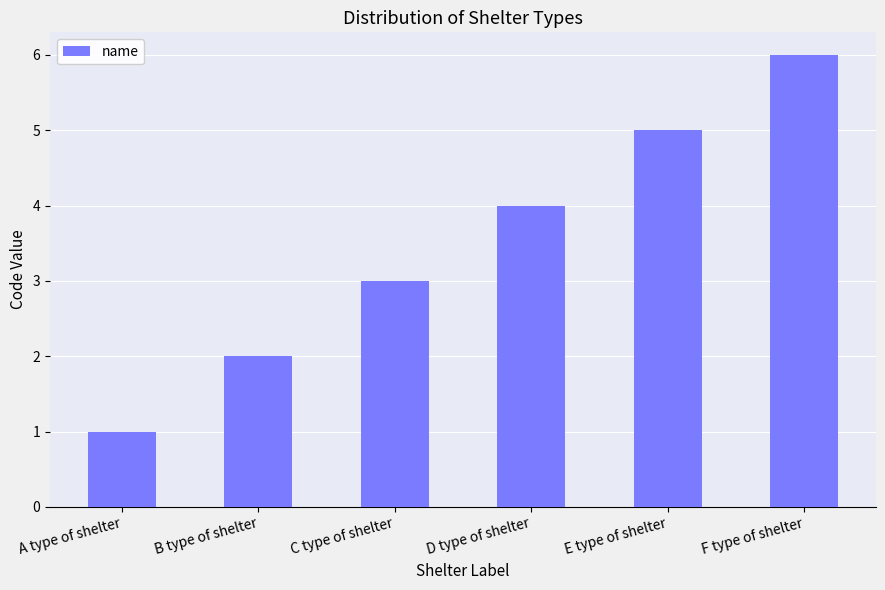

What is the approximate value at E type of shelter?

5